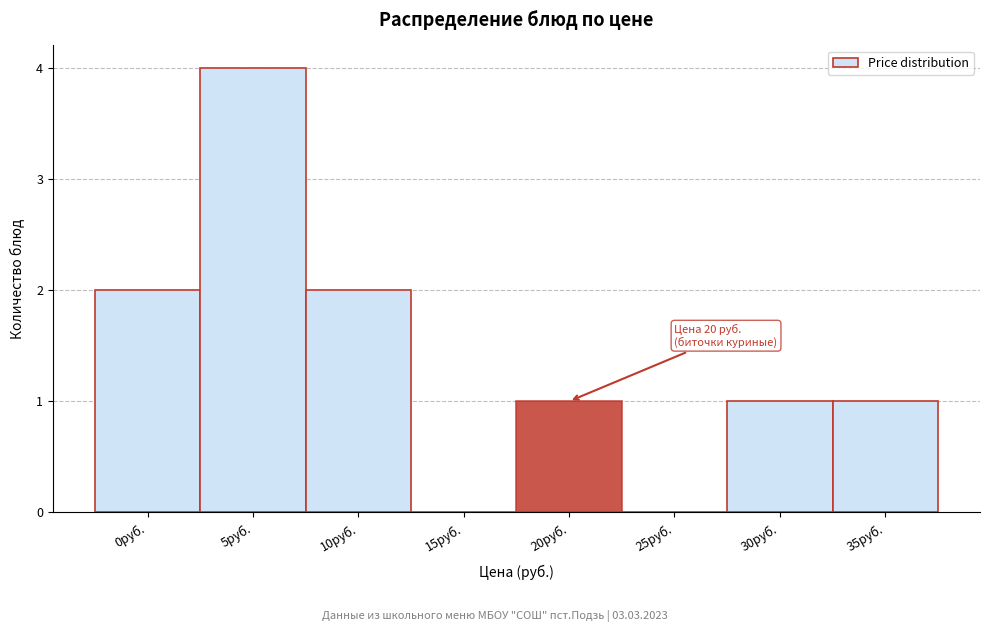

Reading left to right, list all the values displayed in this chart.

0руб.=2	5руб.=4	10руб.=2	15руб.=0	20руб.=1	25руб.=0	30руб.=1	35руб.=1